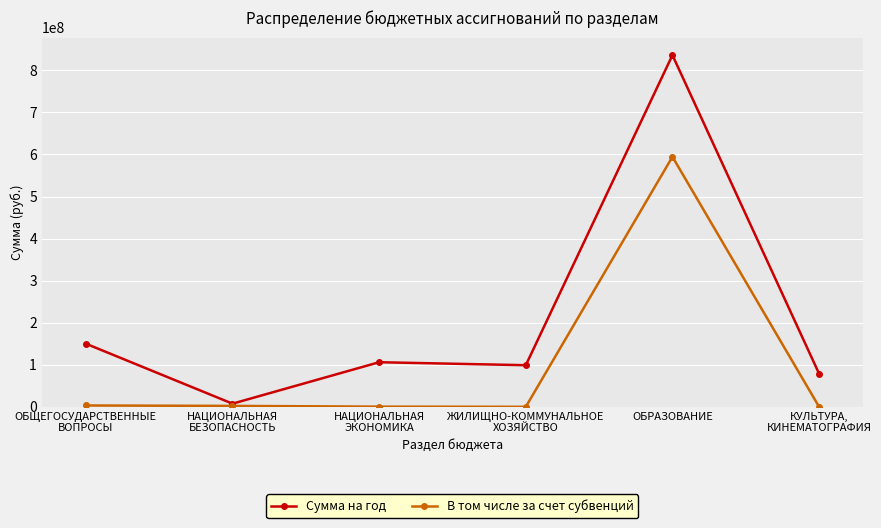

Which series has the widest spread of values?

Сумма на год